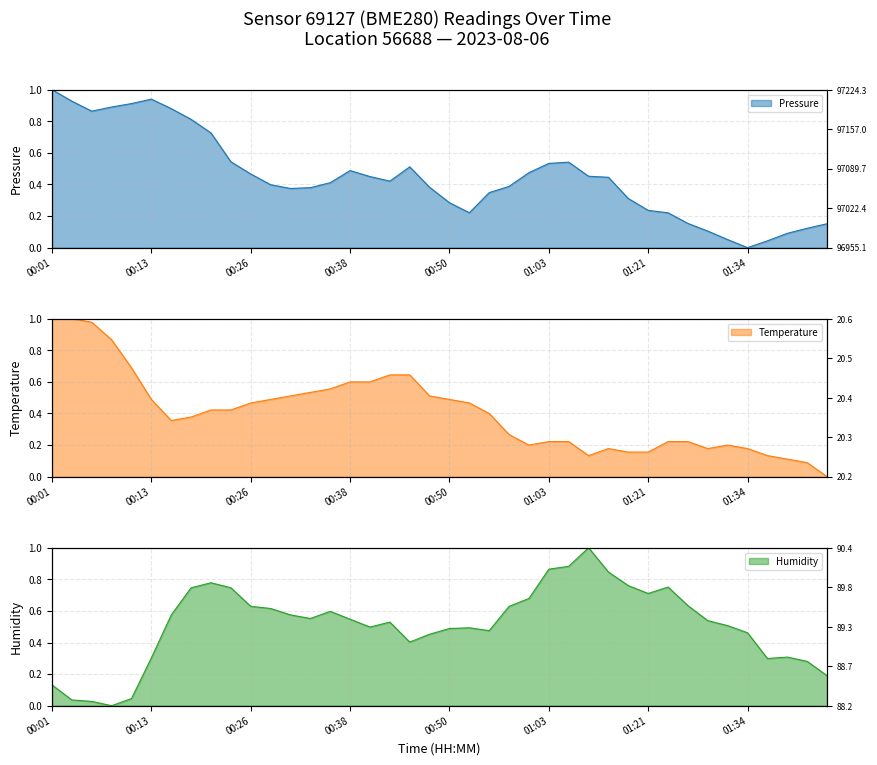

List the series in order of their peak value, highest first.

pressure, temperature, humidity